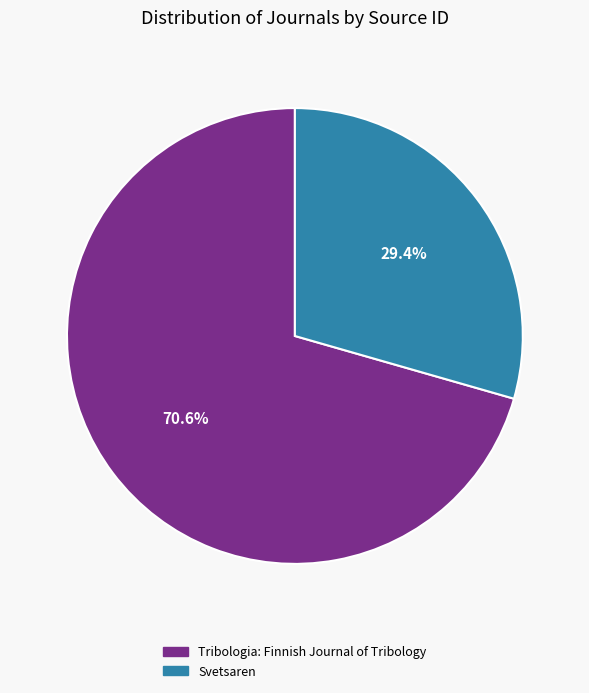

The Tribologia: Finnish Journal of Tribology slice represents 56% of the pie. True or false?

False